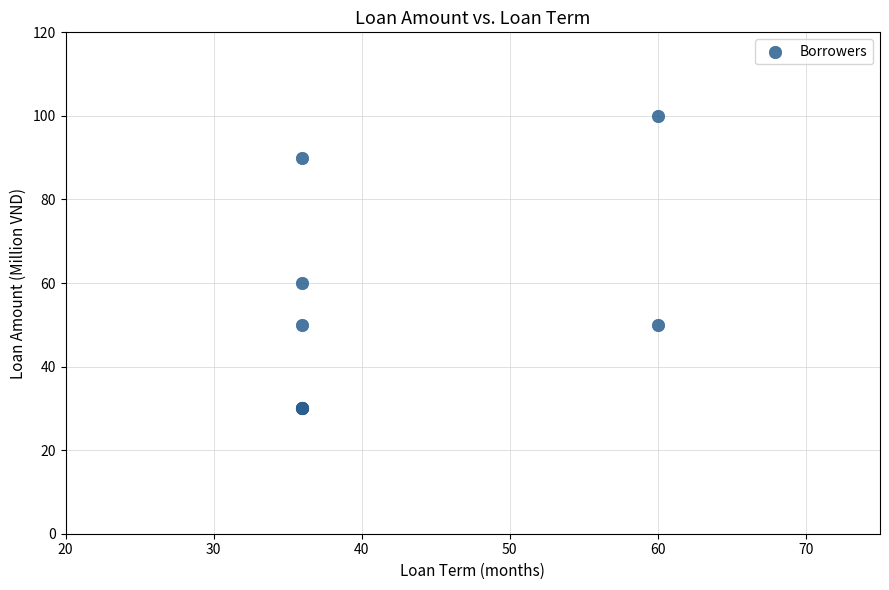

What Y value in the scatter plot is closest to 65?

60